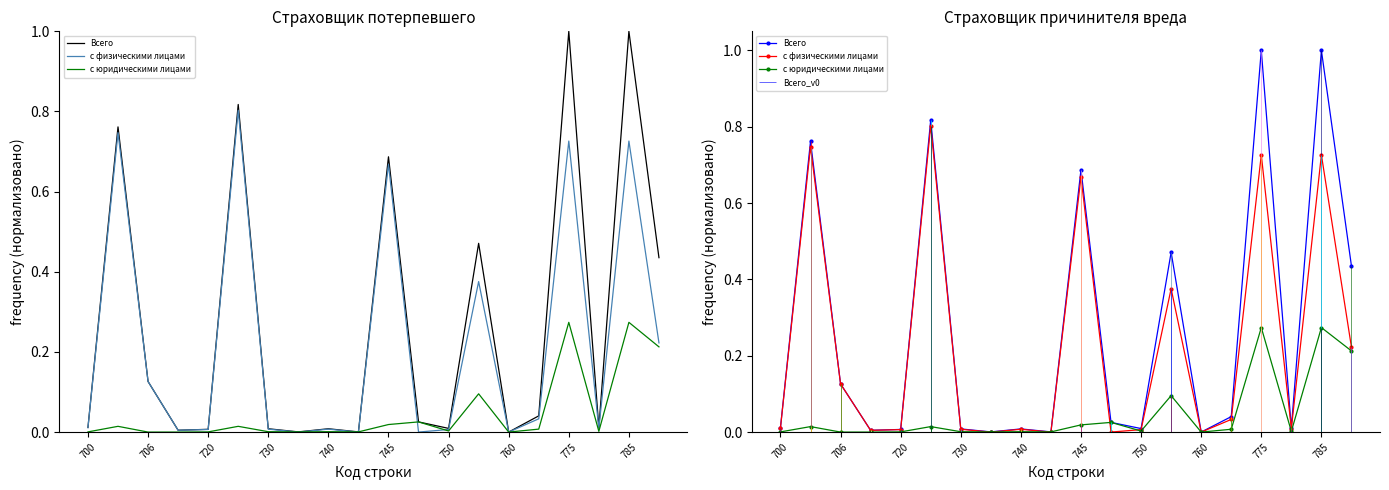

Rank the series by their average value, from highest to lowest.

Всего, с физическими лицами, с юридическими лицами